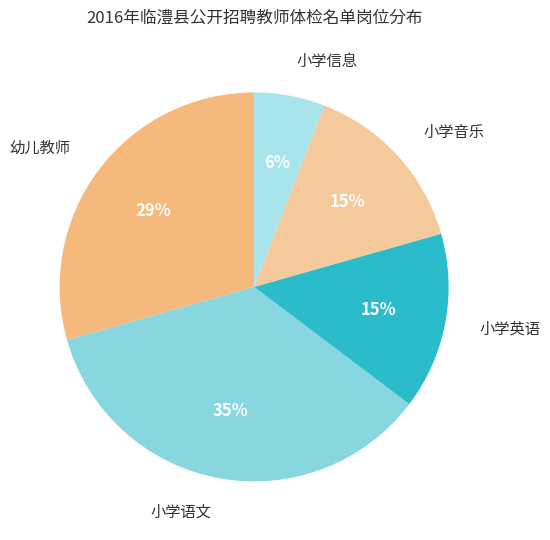

Rank the categories by value from highest to lowest.

小学语文, 幼儿教师, 小学英语, 小学音乐, 小学信息